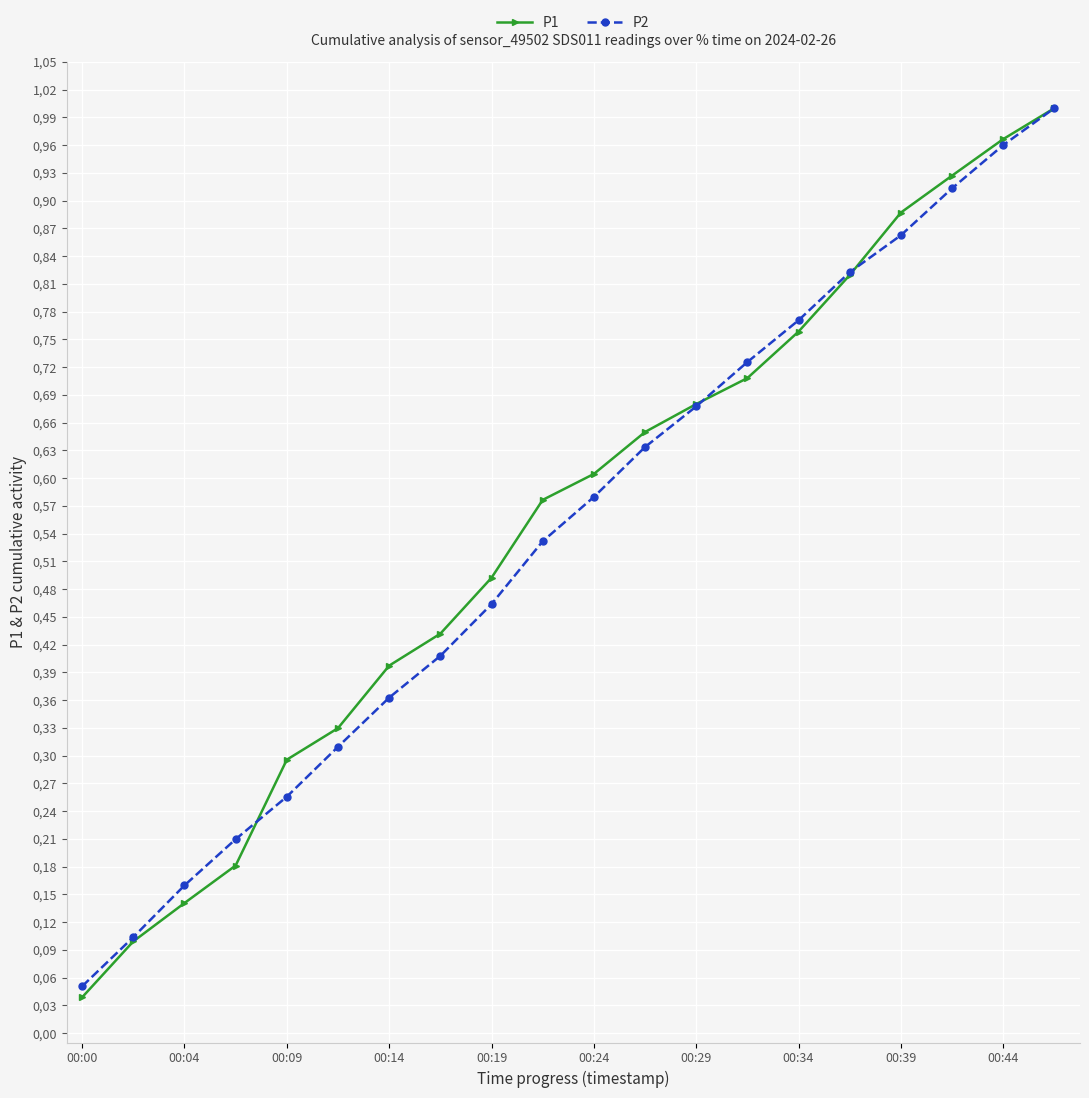

Is this an area chart (filled region under the line)?

No